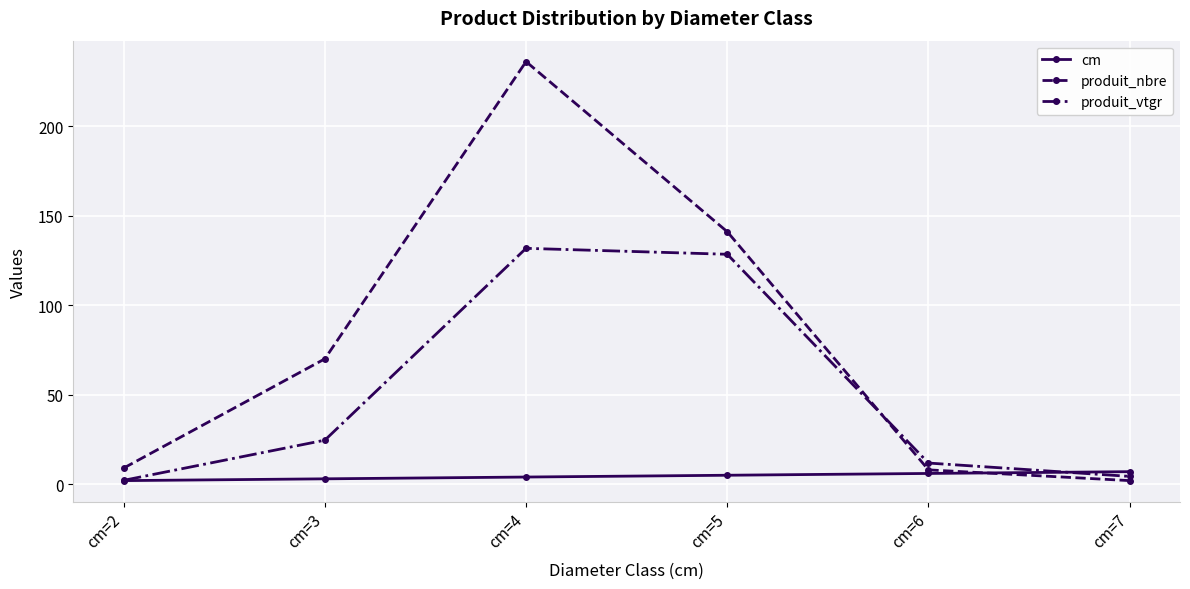

What is the approximate value of produit_vtgr at cm=3?

24.6